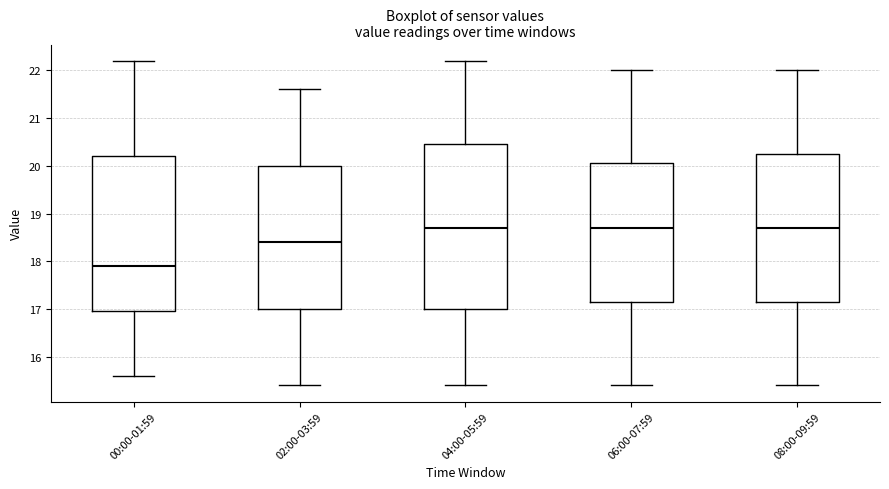

Reading left to right, read every box against the y-axis: the position of its median line, the range the box covers, and the ends of its whiskers. The values are not printed on the chart, so give them approximately, as read against the axis.

00:00-01:59: median 17.9, box 17.0 to 20.2, whiskers 15.6 to 22.2
02:00-03:59: median 18.4, box 17.0 to 20.0, whiskers 15.4 to 21.6
04:00-05:59: median 18.7, box 17.0 to 20.5, whiskers 15.4 to 22.2
06:00-07:59: median 18.7, box 17.2 to 20.1, whiskers 15.4 to 22.0
08:00-09:59: median 18.7, box 17.2 to 20.3, whiskers 15.4 to 22.0